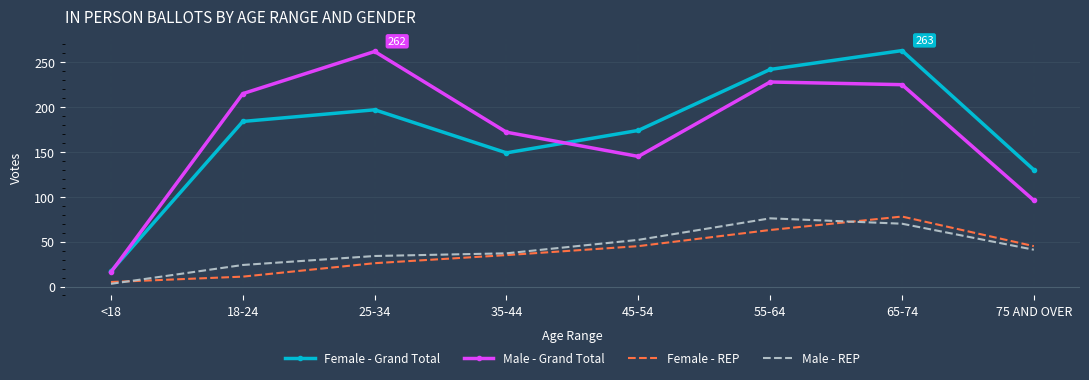

Is it true that Male - Grand Total equals 144 at 65-74?

False